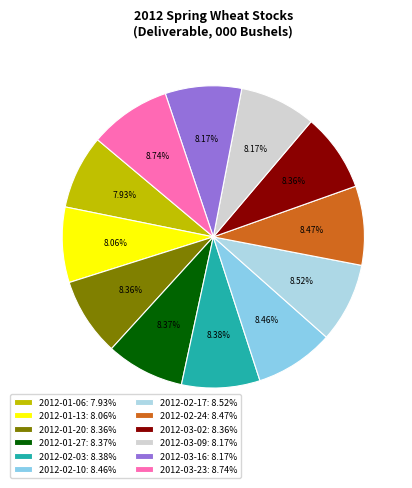

How many slices are in this pie chart?

12